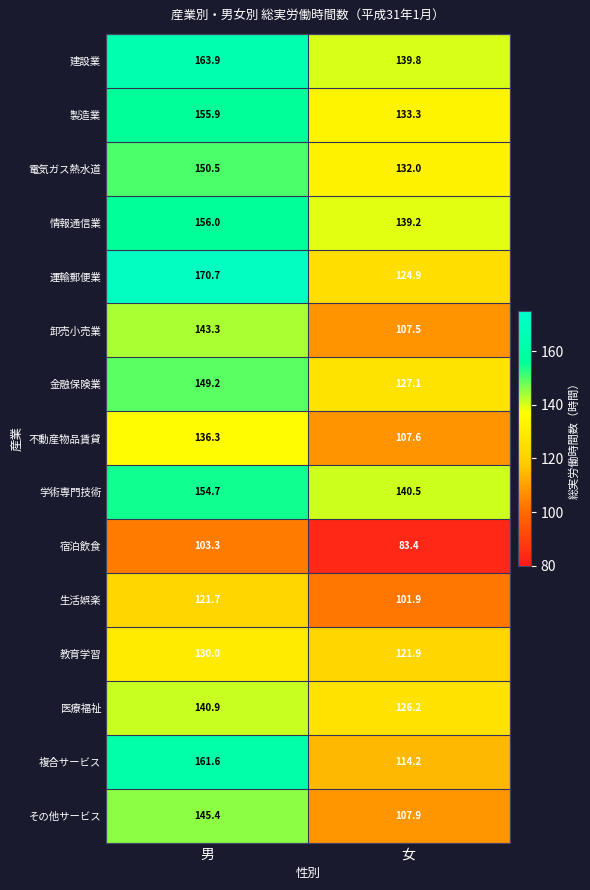

Reading left to right, extract all data points from this chart.

建設業: 163.9	139.8
製造業: 155.9	133.3
電気ガス熱水道: 150.5	132.0
情報通信業: 156.0	139.2
運輸郵便業: 170.7	124.9
卸売小売業: 143.3	107.5
金融保険業: 149.2	127.1
不動産物品賃貸: 136.3	107.6
学術専門技術: 154.7	140.5
宿泊飲食: 103.3	83.4
生活娯楽: 121.7	101.9
教育学習: 130.0	121.9
医療福祉: 140.9	126.2
複合サービス: 161.6	114.2
その他サービス: 145.4	107.9